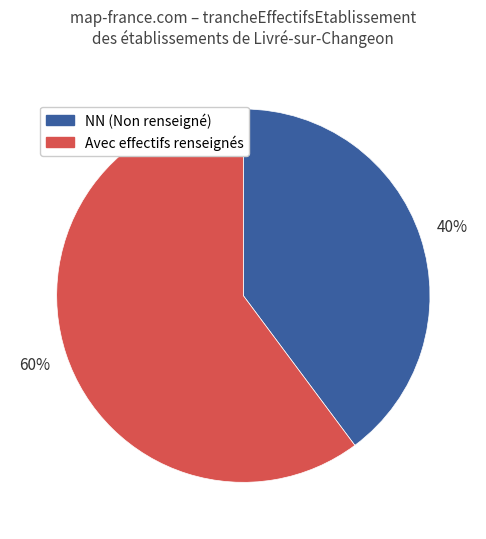

To the nearest percent, what is the difference between the largest and smallest slice percentages?

20%